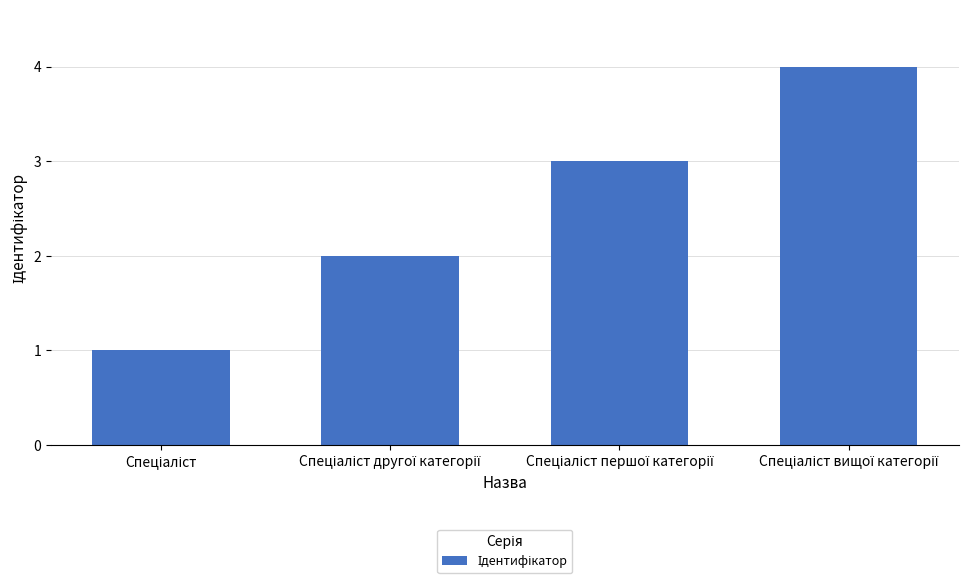

Does the chart contain any negative values?

No